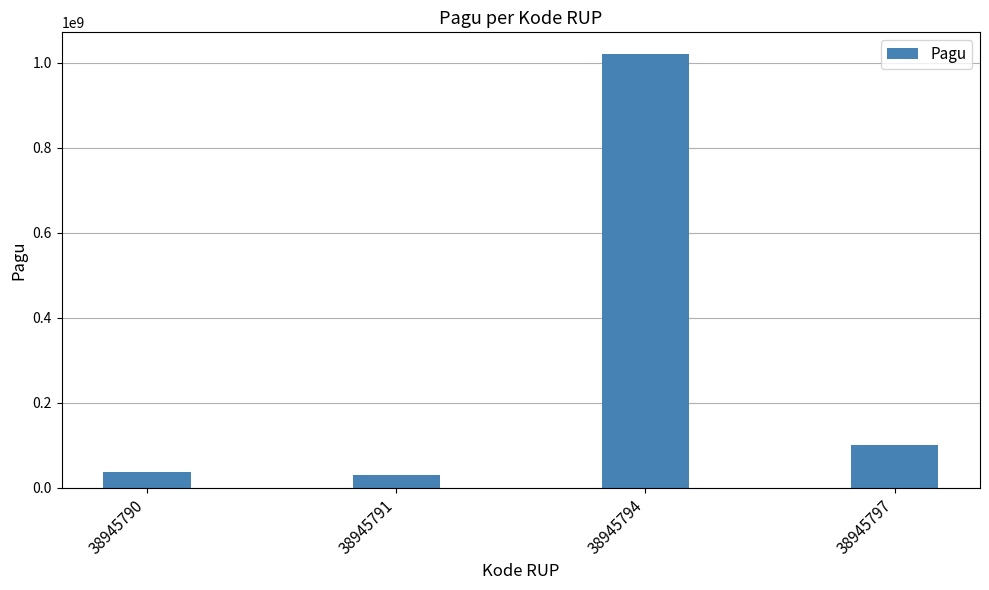

Read the value at 38945791, to the nearest 50.

30000000